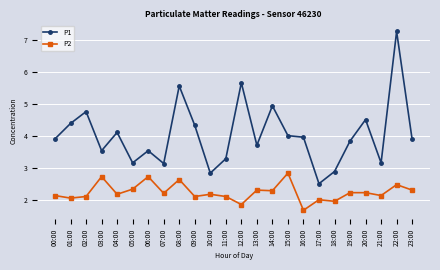

Read the P1 value at 15:00.

4.0